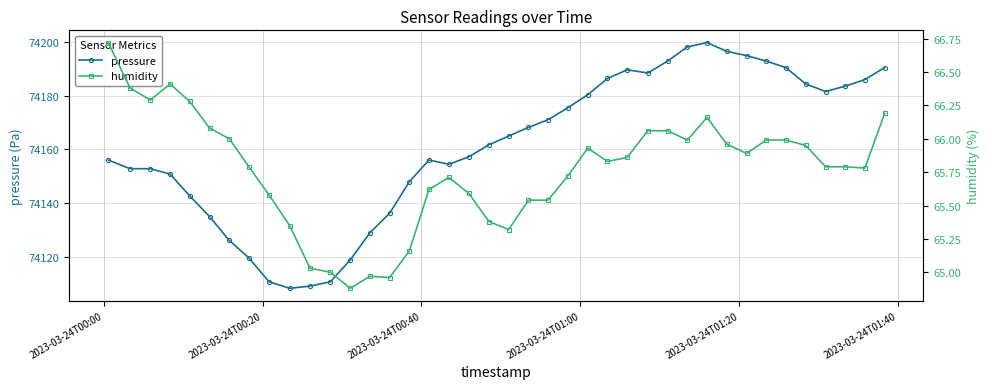

At how many categories does at least one series exceed 40082?

40